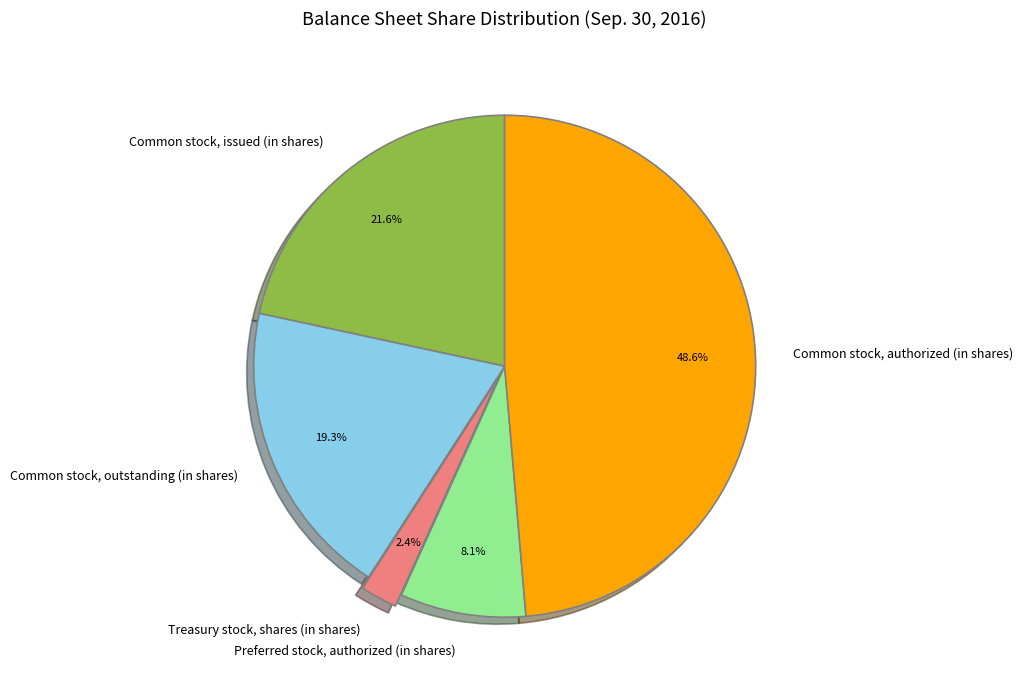

Approximately how many times larger is the value at Preferred stock, authorized (in shares) compared to Treasury stock, shares (in shares)?

3.4